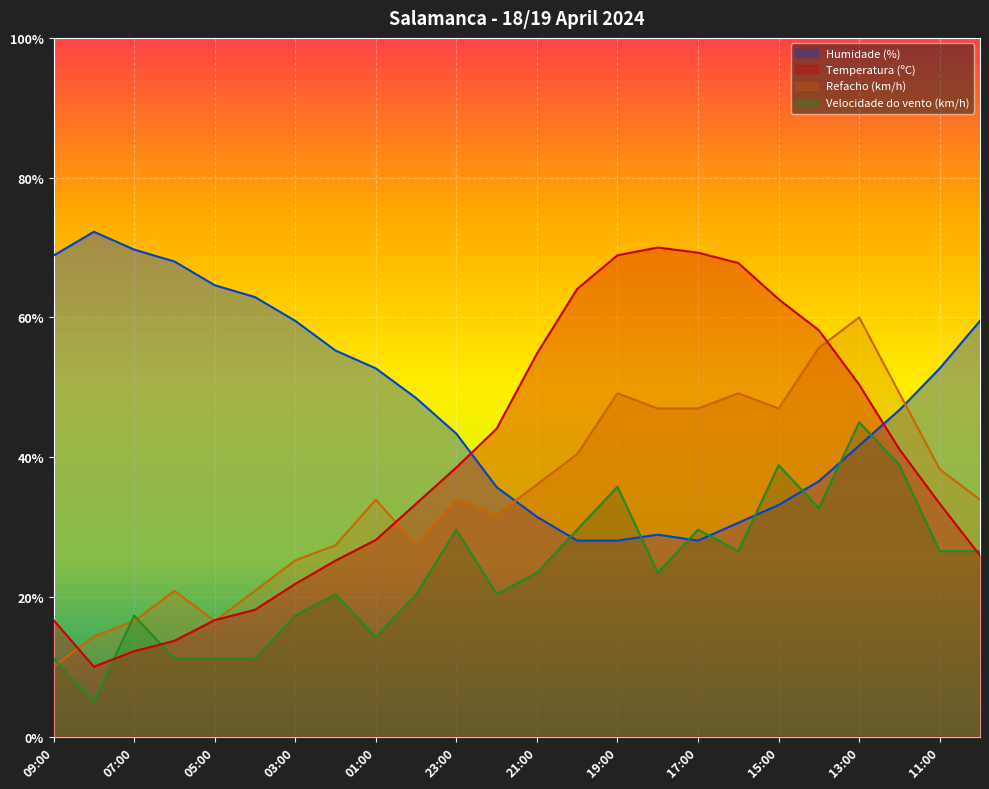

What is the approximate value of Temperatura (ºC) at 02:00?

25.2